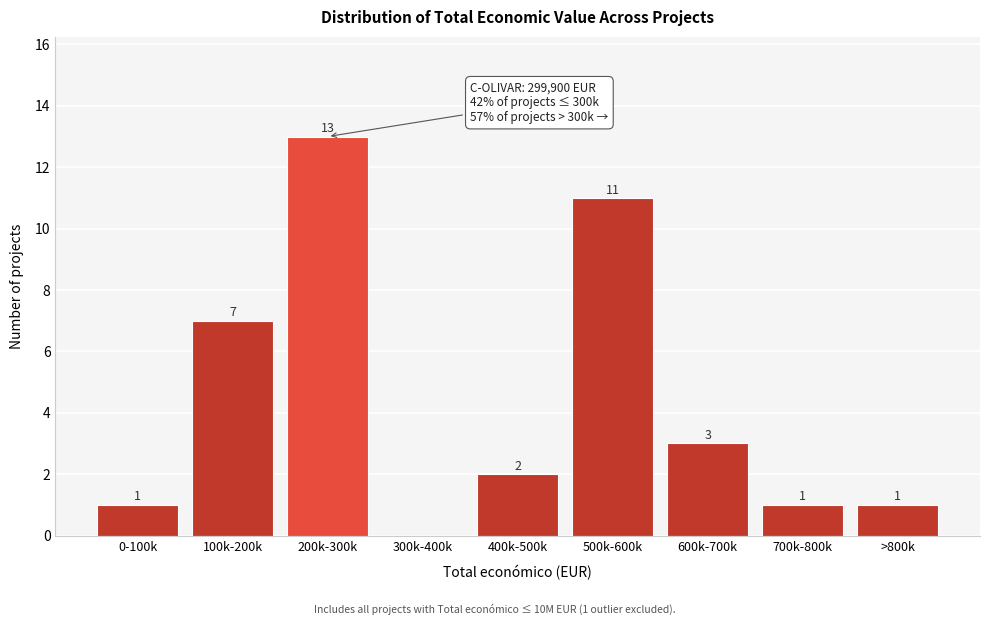

Reading left to right, list all the values displayed in this chart.

0-100k=1	100k-200k=7	200k-300k=13	300k-400k=0	400k-500k=2	500k-600k=11	600k-700k=3	700k-800k=1	>800k=1